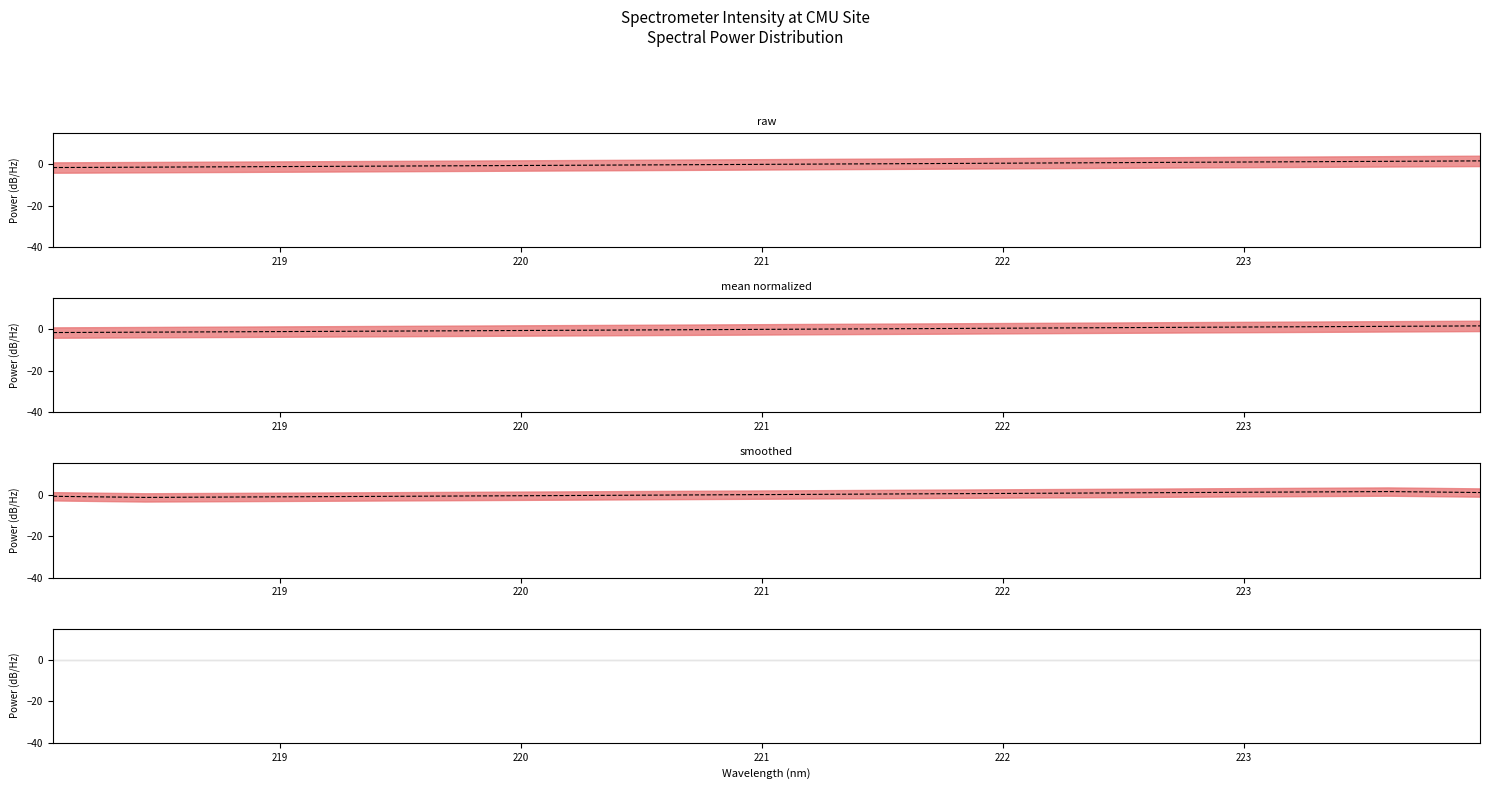

What is the difference between the values at 223.2172 and 218.0596?

2.8